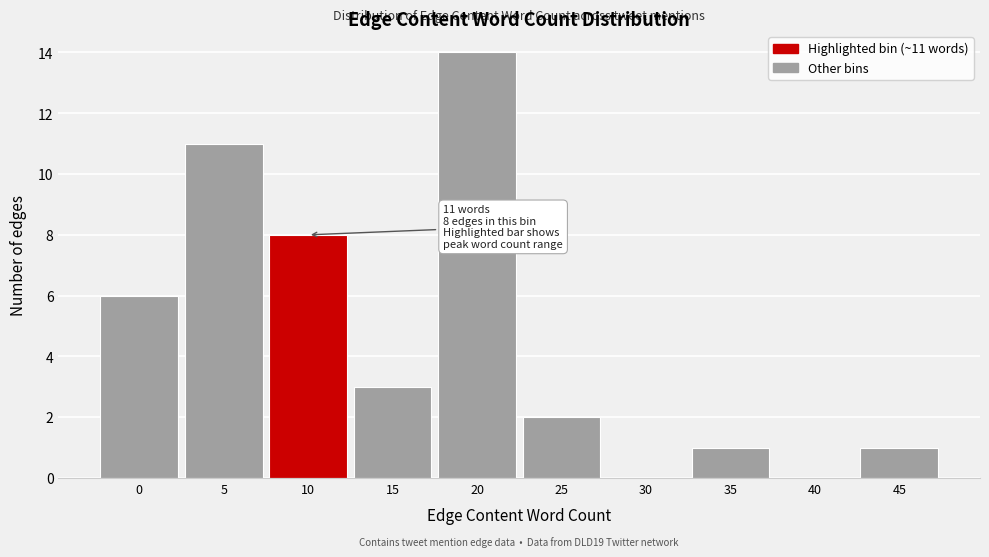

Reading right to left, extract all data points from this chart.

45=1	40=0	35=1	30=0	25=2	20=14	15=3	10=8	5=11	0=6